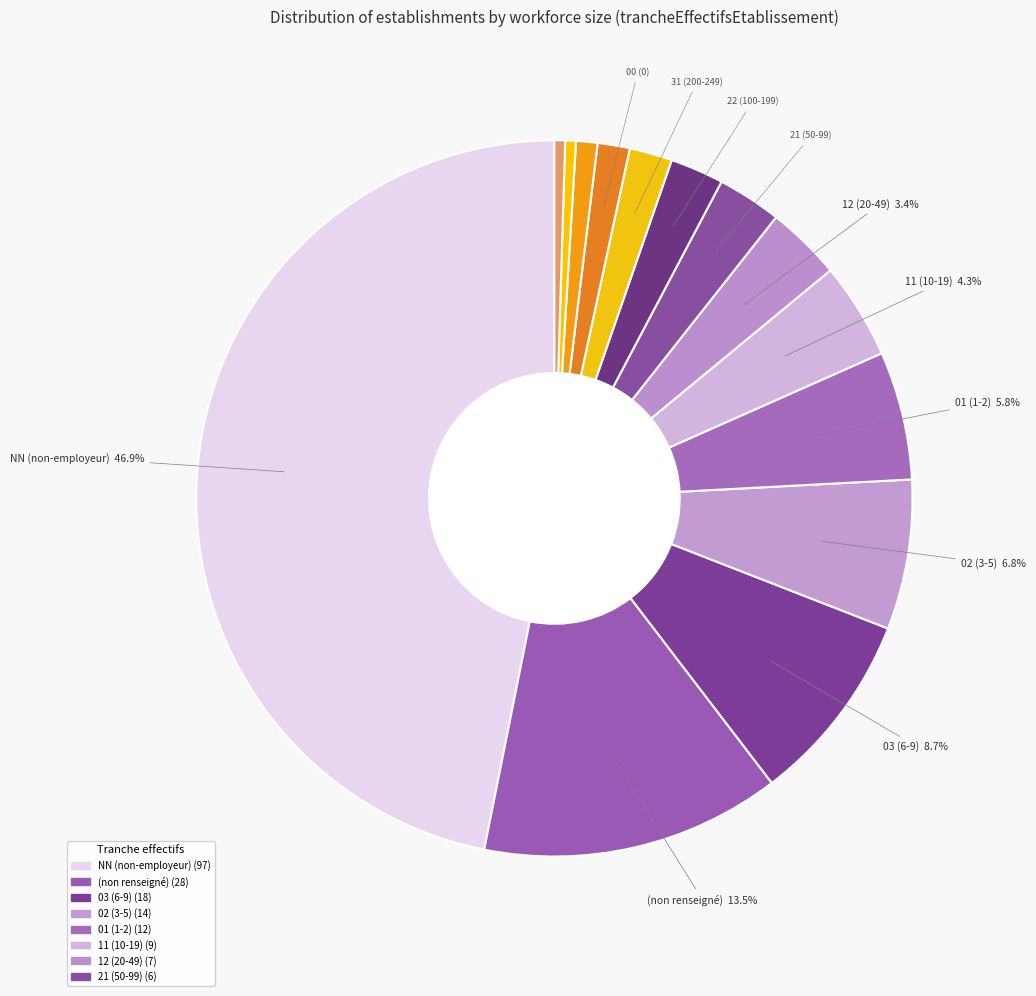

Is there any slice that represents more than half of the pie?

No